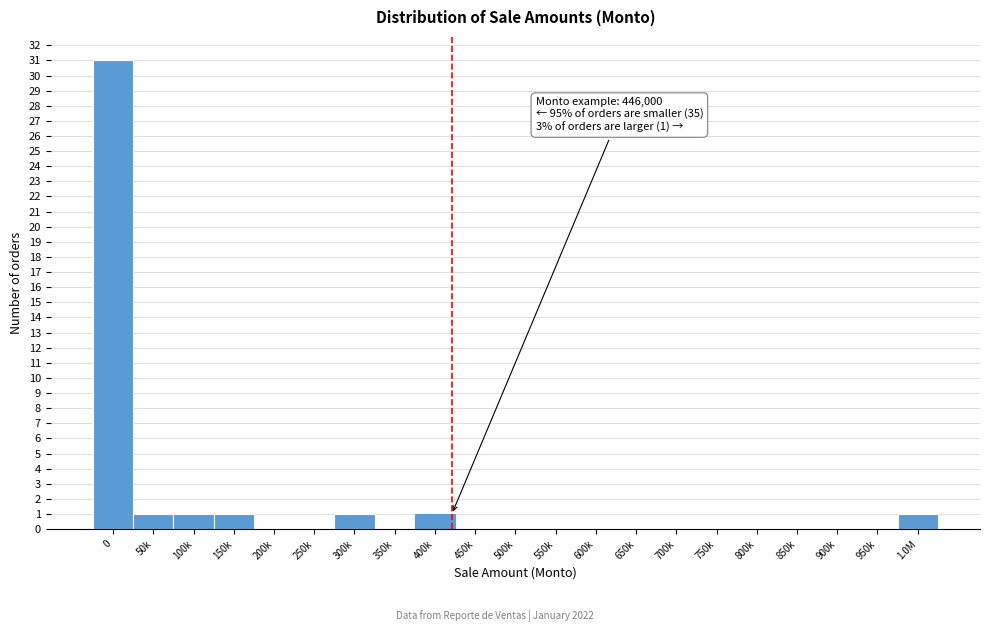

Reading right to left, extract all data points from this chart.

1.0M=1	950k=0	900k=0	850k=0	800k=0	750k=0	700k=0	650k=0	600k=0	550k=0	500k=0	450k=0	400k=1	350k=0	300k=1	250k=0	200k=0	150k=1	100k=1	50k=1	0=31